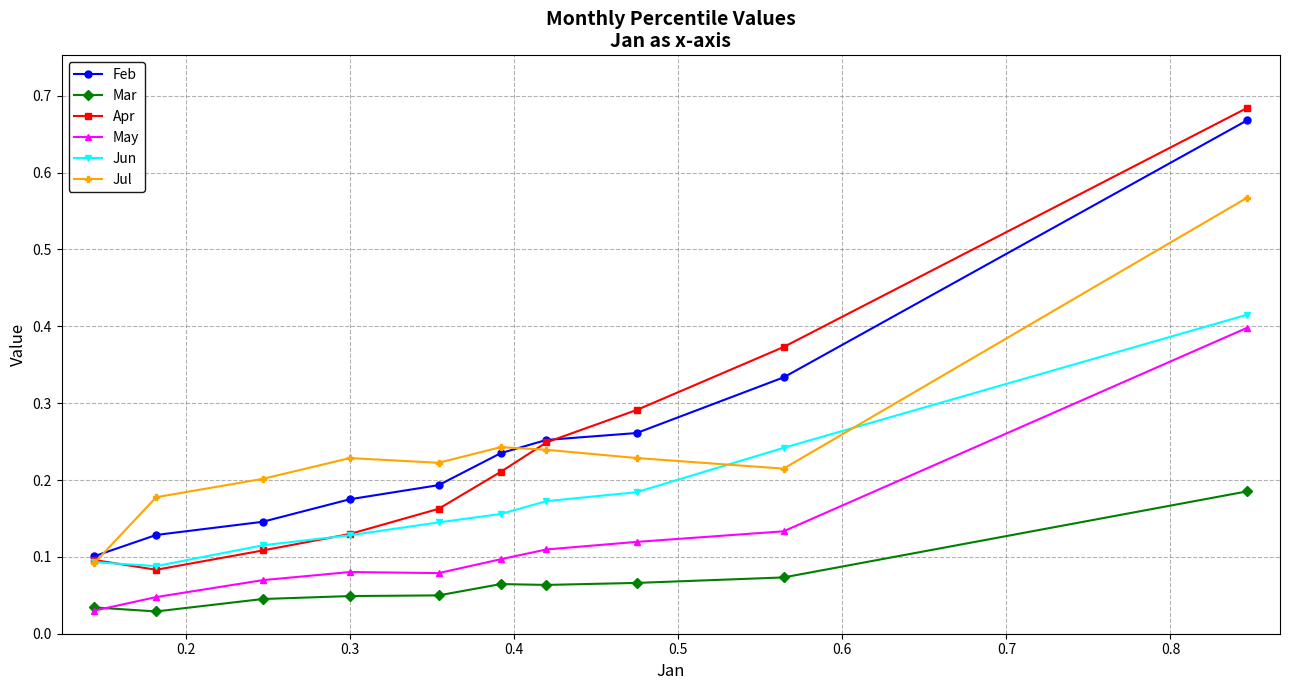

True or false: Feb has more than 1 points higher than both neighbors.

False